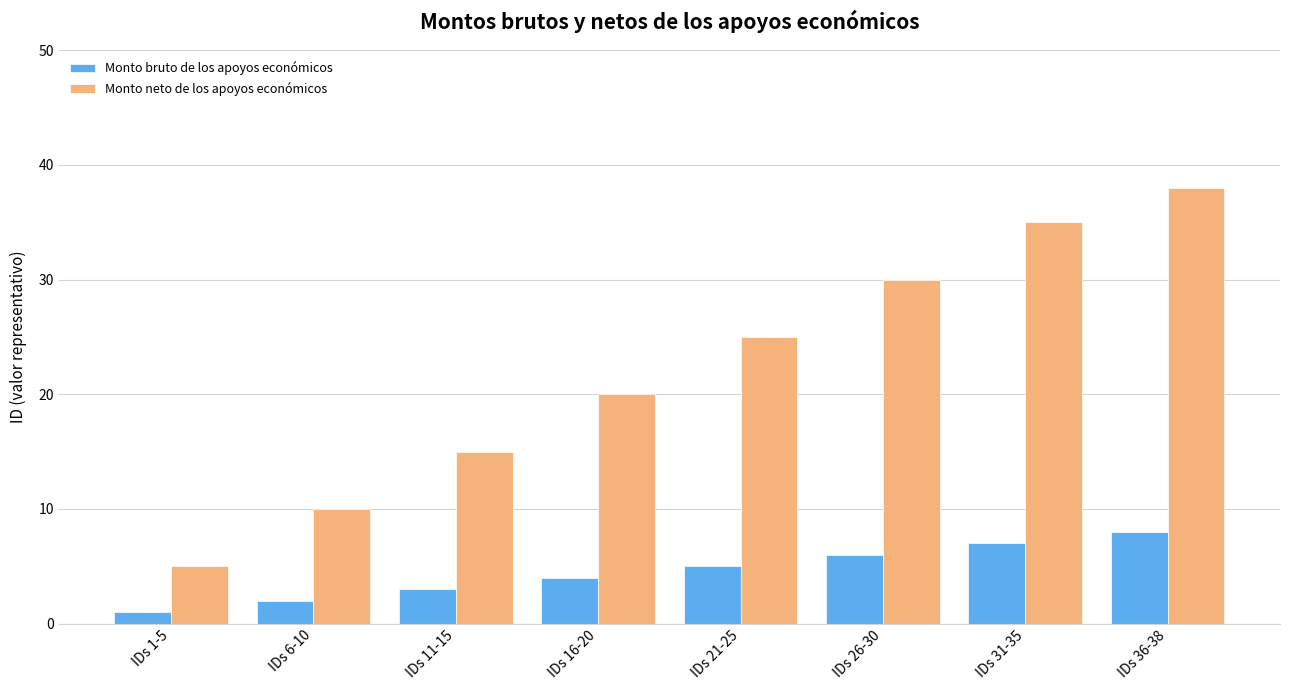

Is it true that Monto bruto de los apoyos económicos equals 6 at IDs 26-30?

True